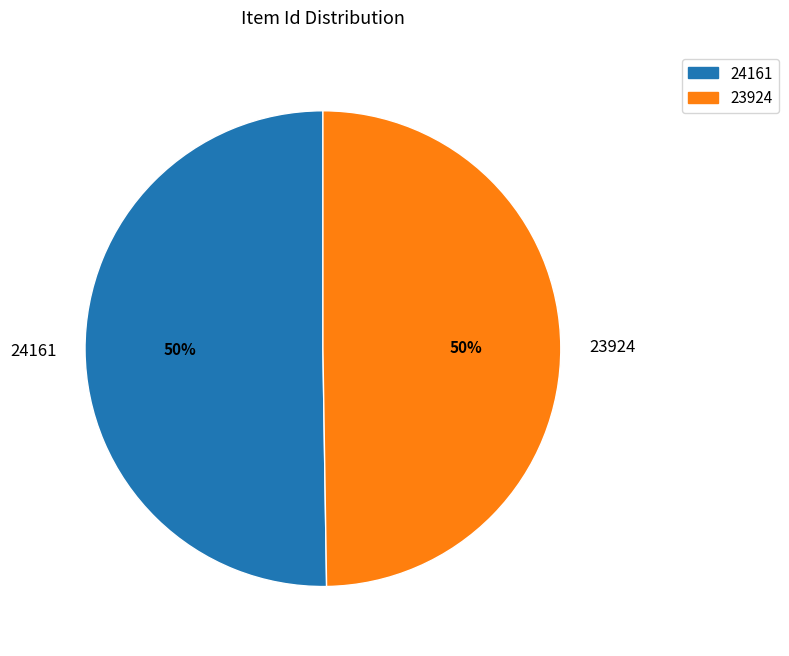

Is it true that 23924 is 36% of the pie?

False